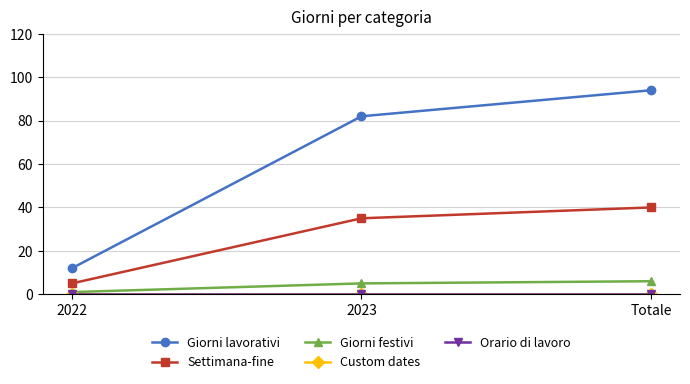

Rank the series at 2023 from lowest to highest value.

Custom dates, Orario di lavoro, Giorni festivi, Settimana-fine, Giorni lavorativi